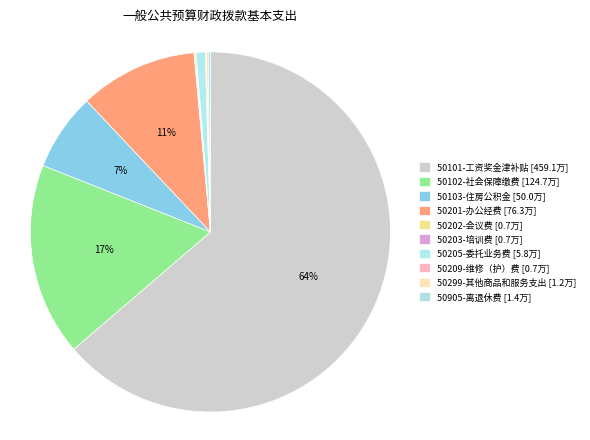

Combined, do 50905-离退休费 and 50205-委托业务费 account for over 50%?

No